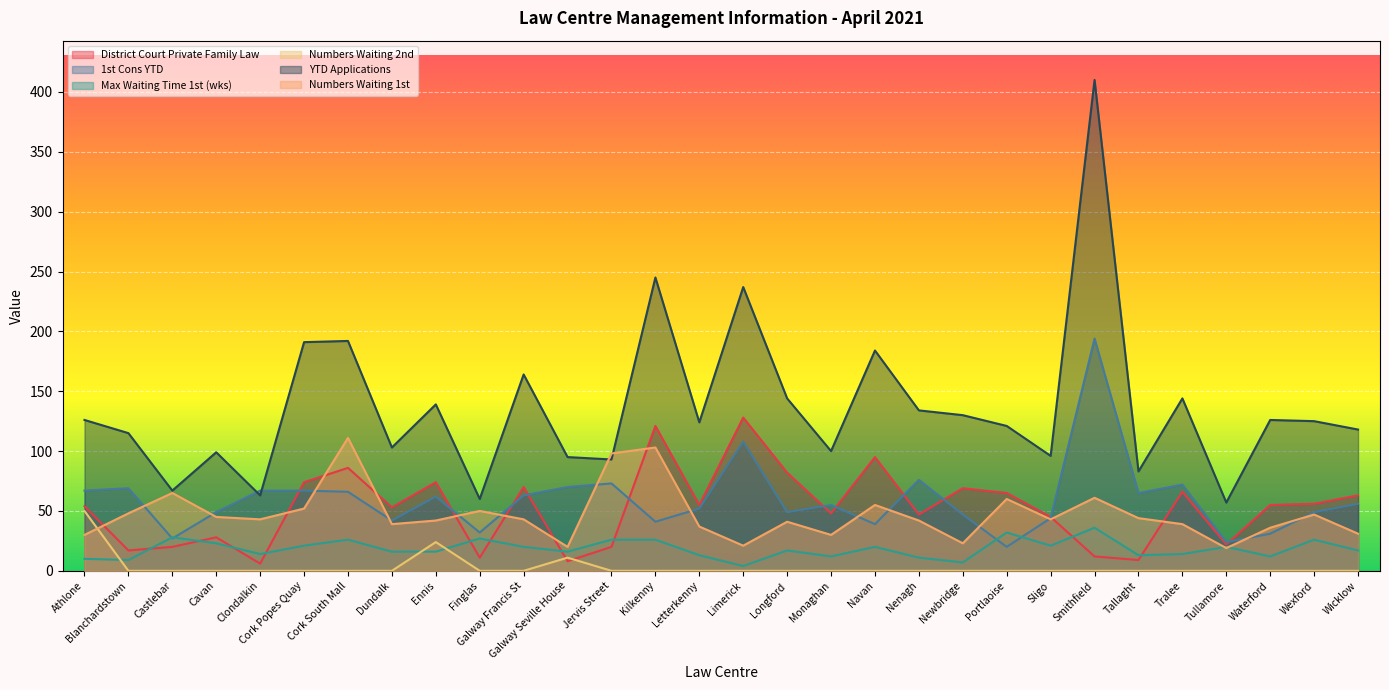

At which category does District Court Private Family Law reach its first local peak?

Cavan